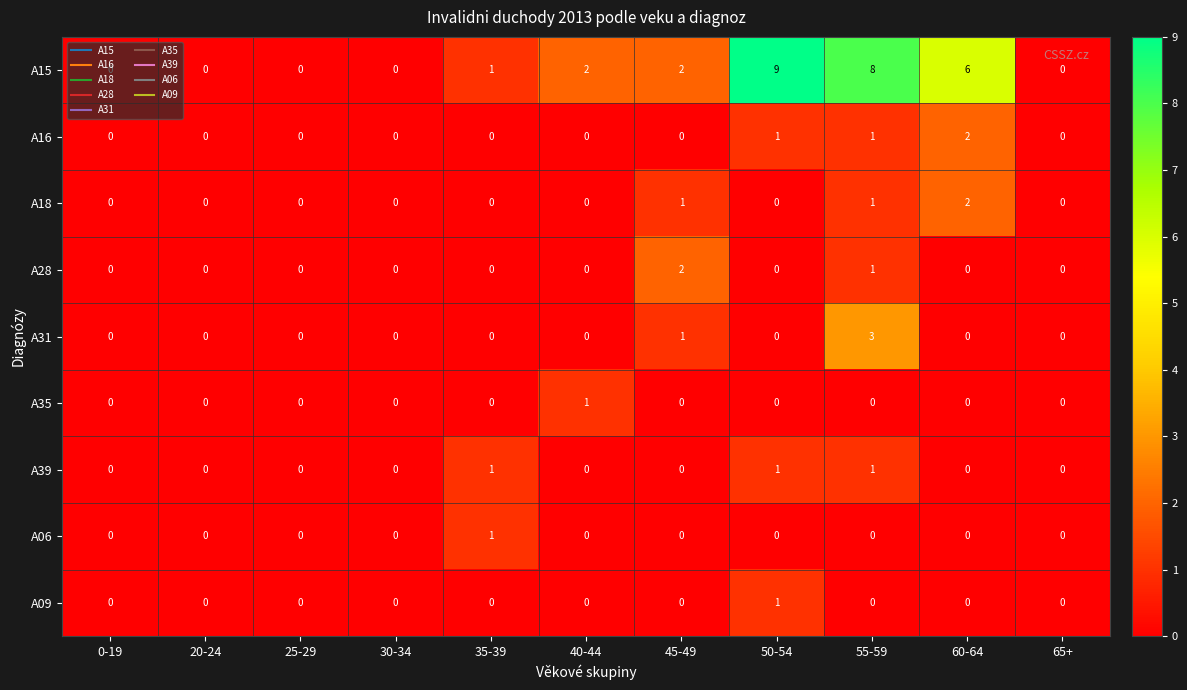

At how many categories does at least one series exceed 3?

3